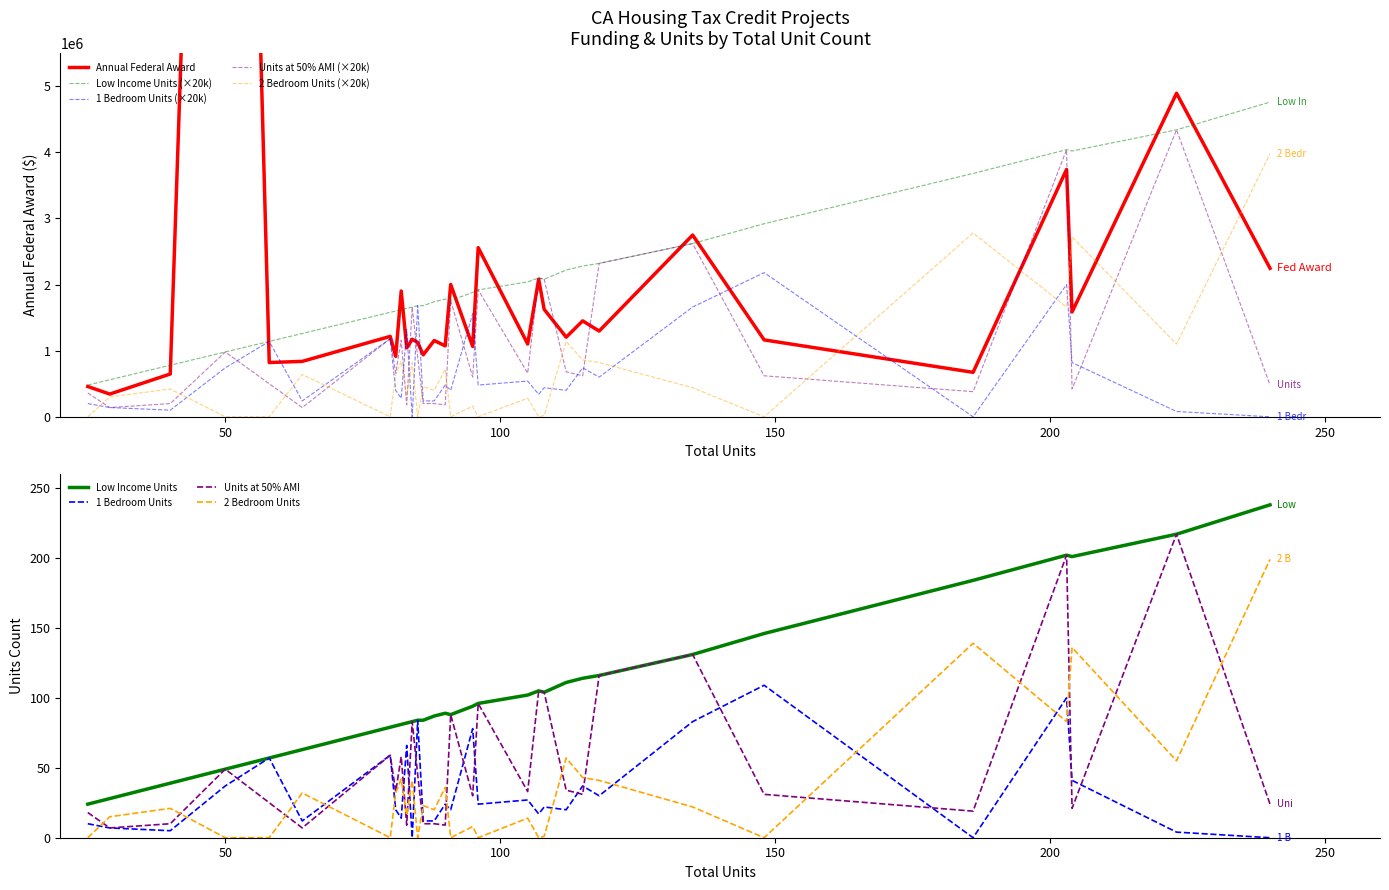

Reading right to left, what are all the values shown in this chart?

Annual Federal Award: 240=2245856	223=4893243	204=1585467	203=3741169	186=672343	148=1163000	135=2748889	118=1296866	115=1450794	112=1204072	108=1624909	107=2080106	105=1101118	96=2558440	95=1063700	91=2001155	90=1072356	88=1153462	86=937138	85=1123819	84=1172527	83=1042610	82=1902191	81=913751	80=1215949	64=837940	58=820612	50=25217815	40=647175	29=343735	25=457991
Low Income Units: 240=238	223=217	204=201	203=202	186=184	148=146	135=131	118=116	115=114	112=111	108=104	107=105	105=102	96=96	95=94	91=88	90=89	88=87	86=84	85=84	84=83	83=82	82=81	81=80	80=79	64=63	58=57	50=49	40=39	29=28	25=24
1 Bedroom Units: 240=0	223=80000	204=820000	203=2000000	186=0	148=2180000	135=1660000	118=600000	115=740000	112=400000	108=440000	107=340000	105=540000	96=480000	95=1560000	91=400000	90=480000	88=240000	86=240000	85=1680000	84=0	83=1320000	82=280000	81=400000	80=1180000	64=240000	58=1140000	50=740000	40=100000	29=140000	25=200000
Units at 50% AMI: 240=480000	223=4340000	204=420000	203=4040000	186=380000	148=620000	135=2620000	118=2320000	115=620000	112=680000	108=2080000	107=2100000	105=660000	96=1920000	95=600000	91=1760000	90=180000	88=200000	86=200000	85=900000	84=1660000	83=180000	82=1160000	81=660000	80=1180000	64=140000	58=500000	50=980000	40=200000	29=140000	25=360000
2 Bedroom Units: 240=3980000	223=1100000	204=2720000	203=1660000	186=2780000	148=0	135=440000	118=820000	115=860000	112=1140000	108=20000	107=0	105=280000	96=0	95=160000	91=0	90=720000	88=400000	86=460000	85=0	84=820000	83=320000	82=840000	81=640000	80=0	64=640000	58=0	50=0	40=420000	29=300000	25=0